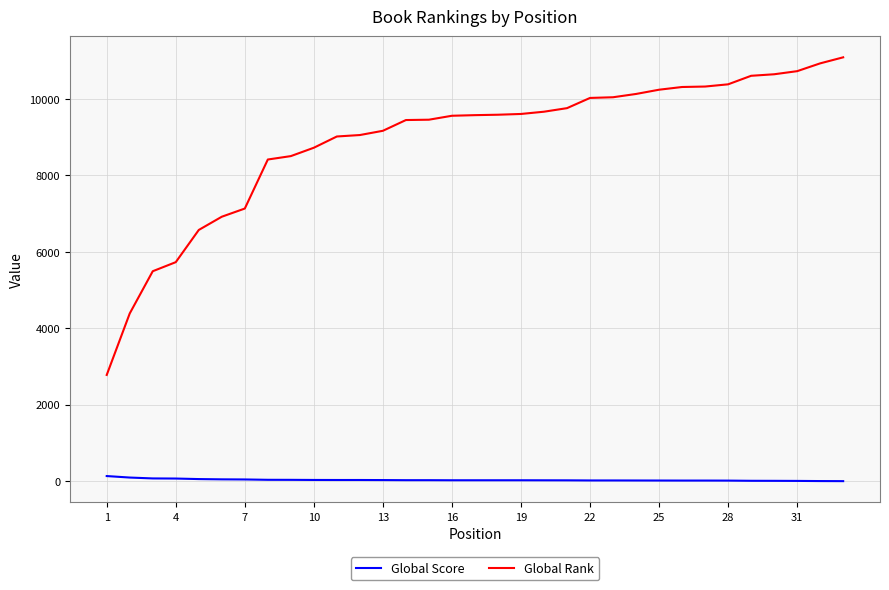

What are all the series names shown in the legend?

Global Score, Global Rank